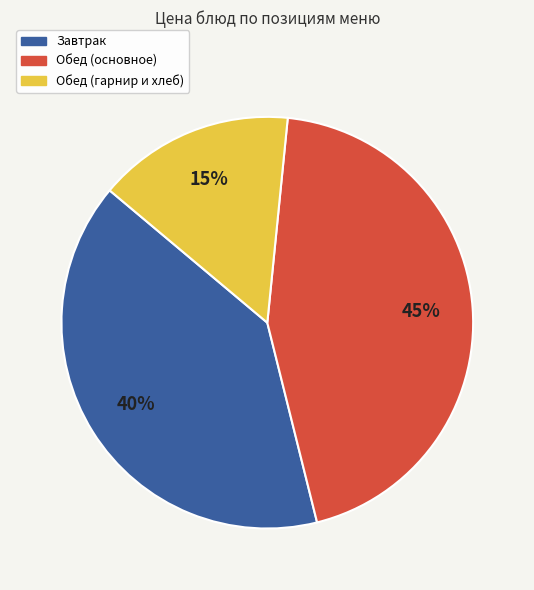

To the nearest percent, what is the average slice percentage?

33%